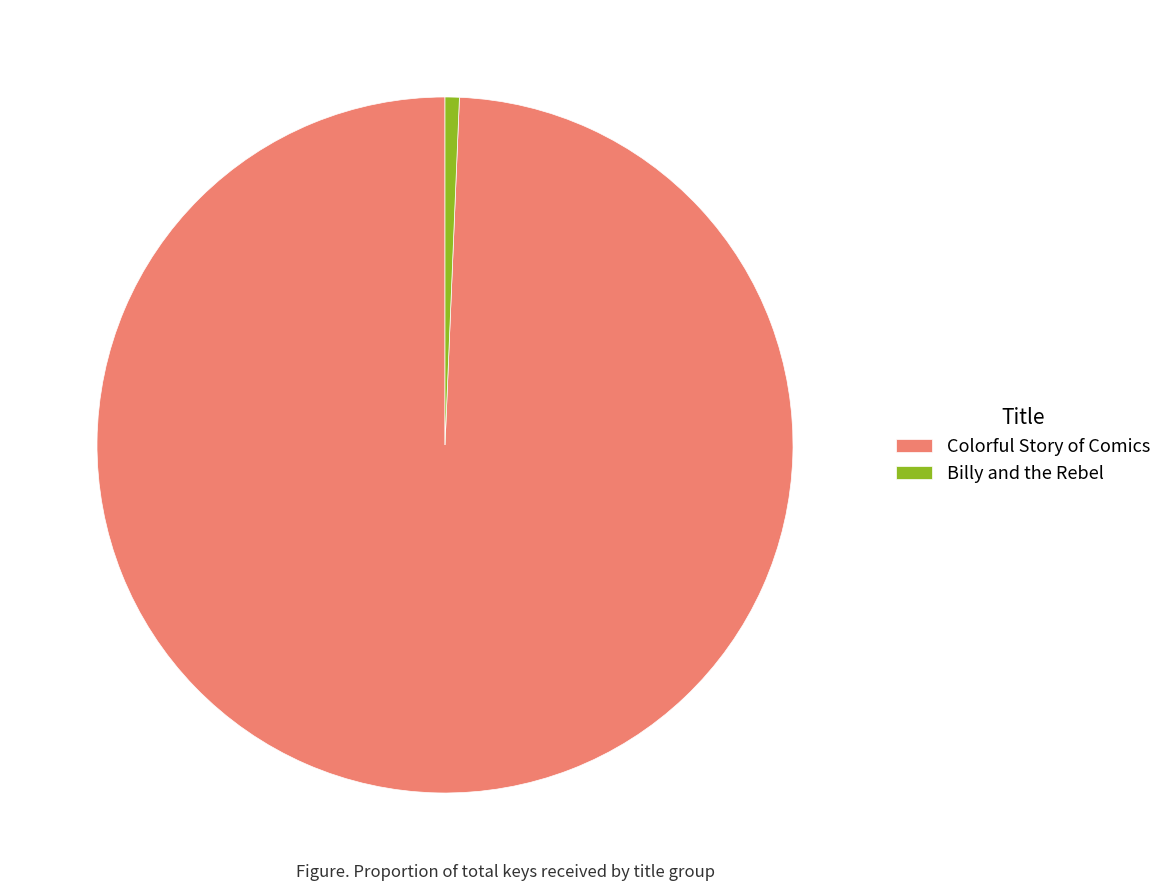

Between Colorful Story of Comics and Billy and the Rebel, which is larger?

Colorful Story of Comics